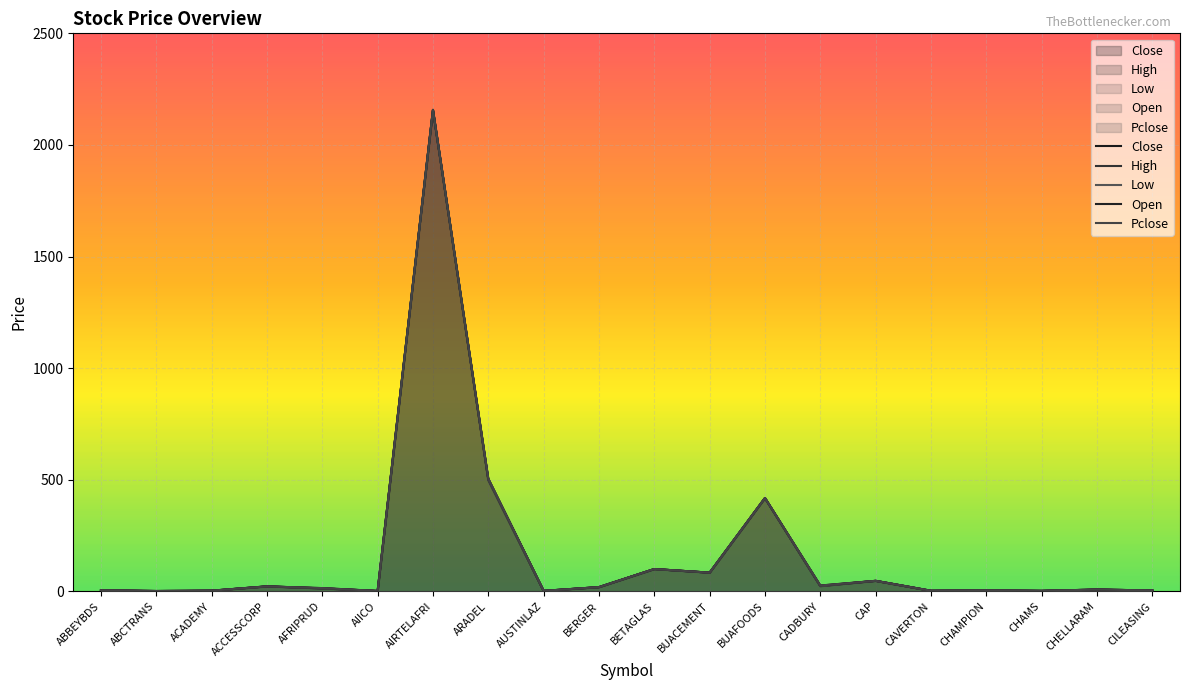

What is the value of the Low point at the 14th from the left?

23.6